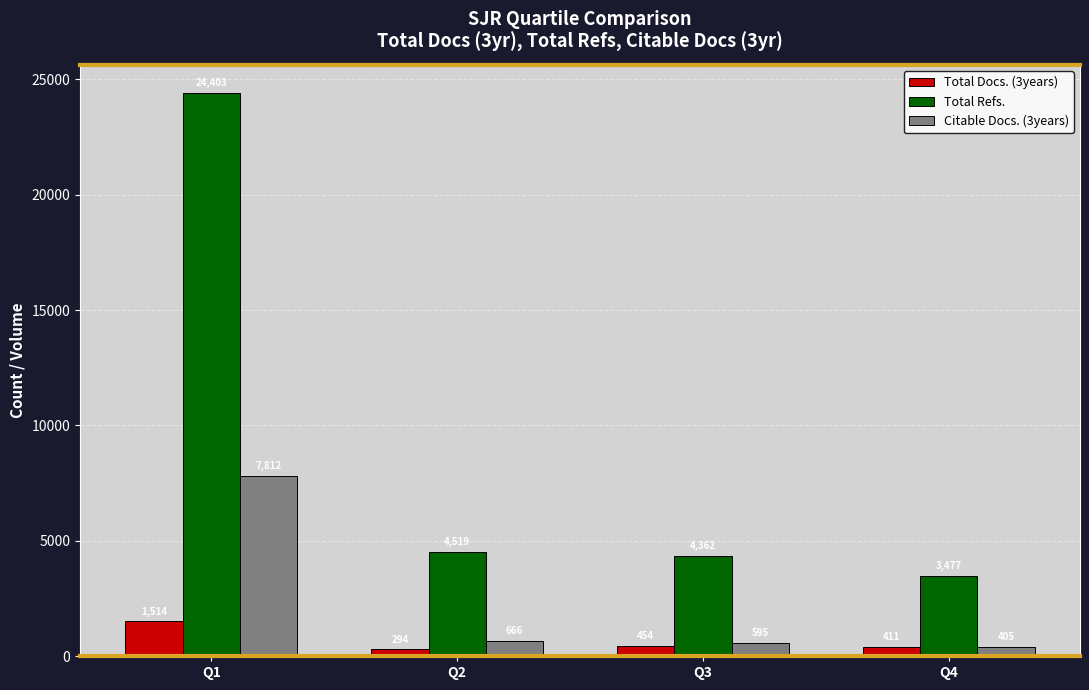

At which label does Total Refs. reach its peak?

Q1